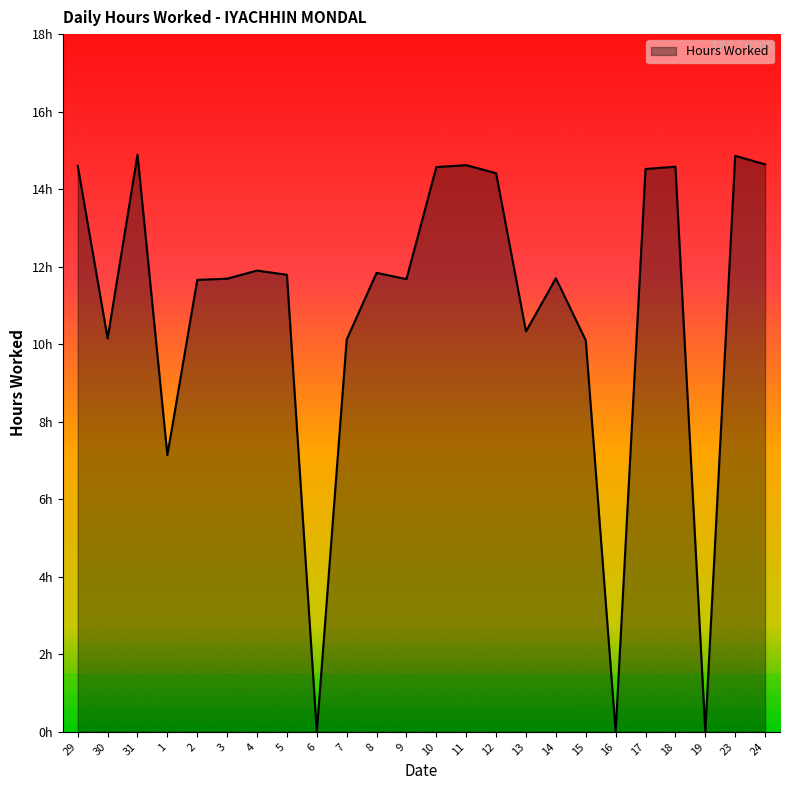

Which category has the highest value across all series?

31